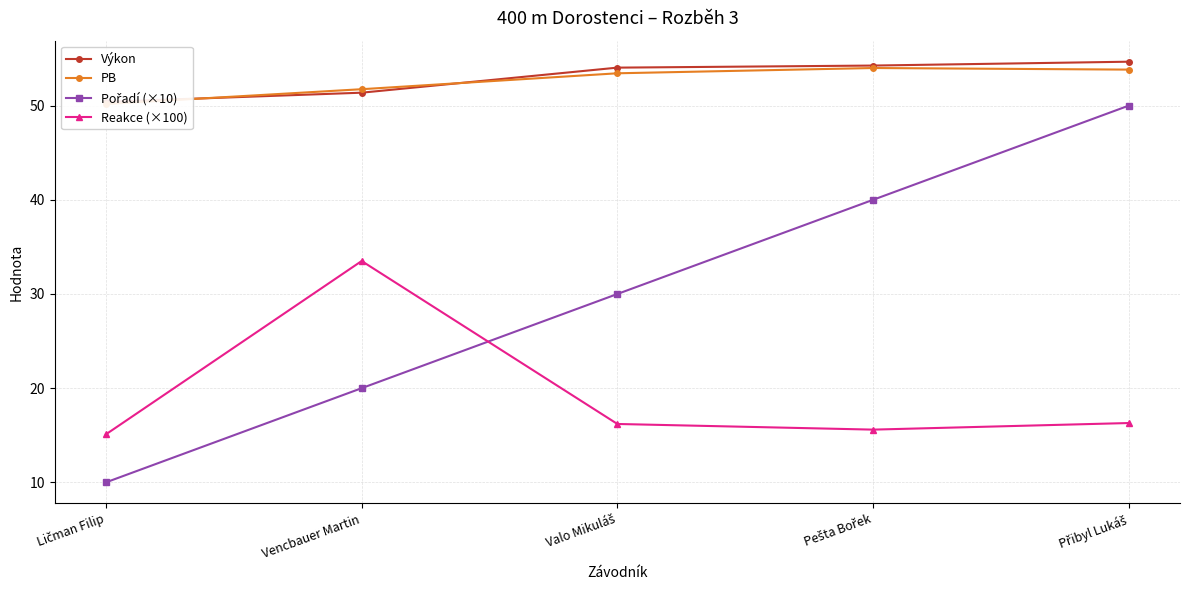

True or false: Výkon has a value of 15.2 at Valo Mikuláš.

False